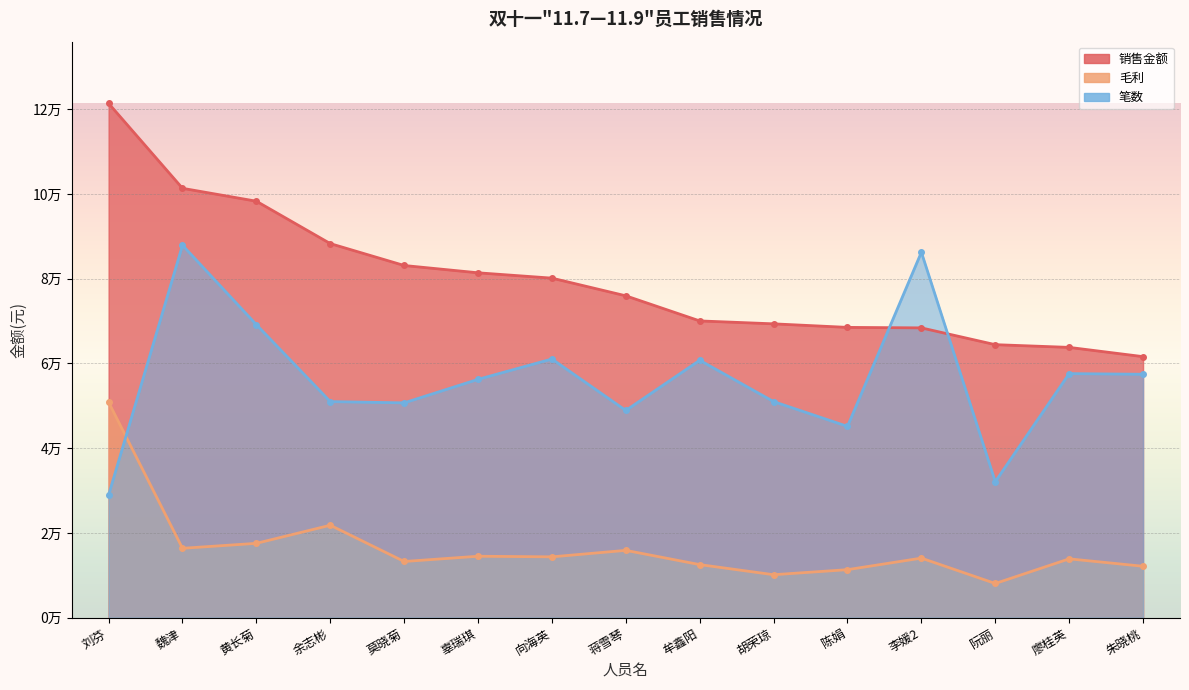

Rank the categories by 销售金额 value from lowest to highest.

朱晓桃, 廖桂英, 阮丽, 李媛2, 陈娟, 胡荣琼, 牟鑫阳, 蒋雪琴, 向海英, 辜瑞琪, 莫晓菊, 余志彬, 黄长菊, 魏津, 刘芬